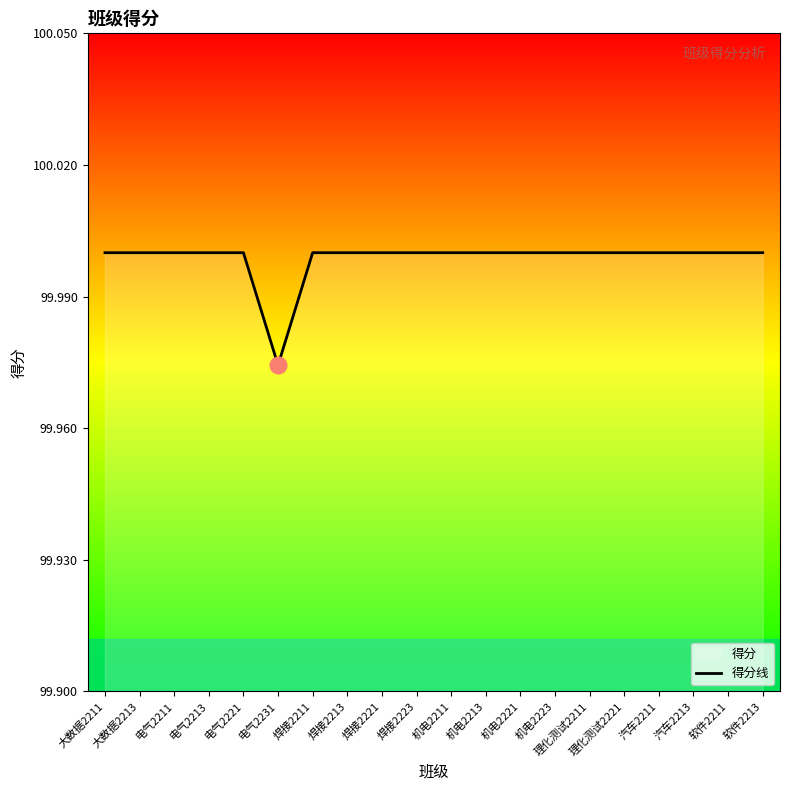

What is the label of the 10th point from the left?

焊接2223